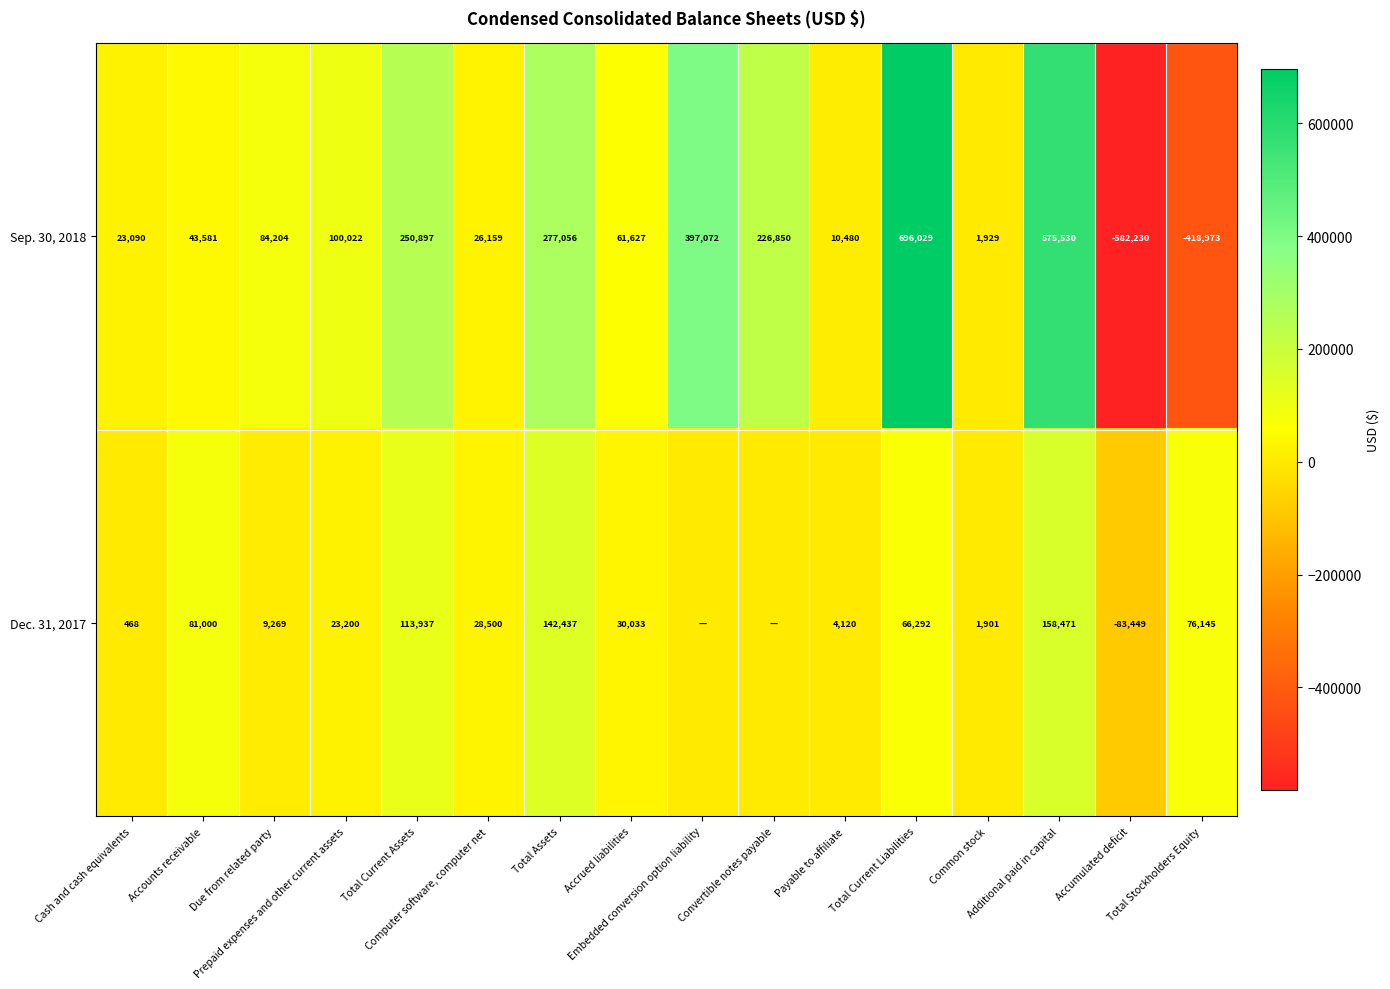

What is the maximum value for Sep. 30, 2018?

696029